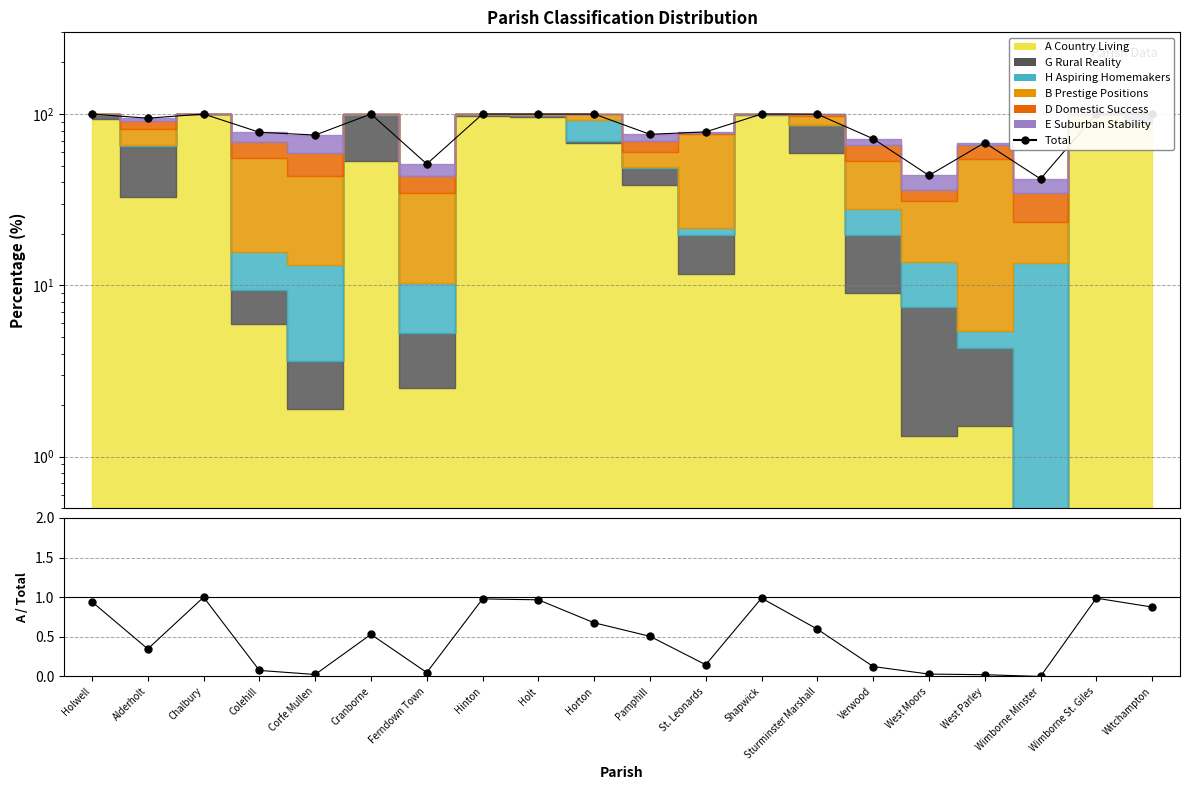

What is the change in value from Colehill to West Parley?

-10.2